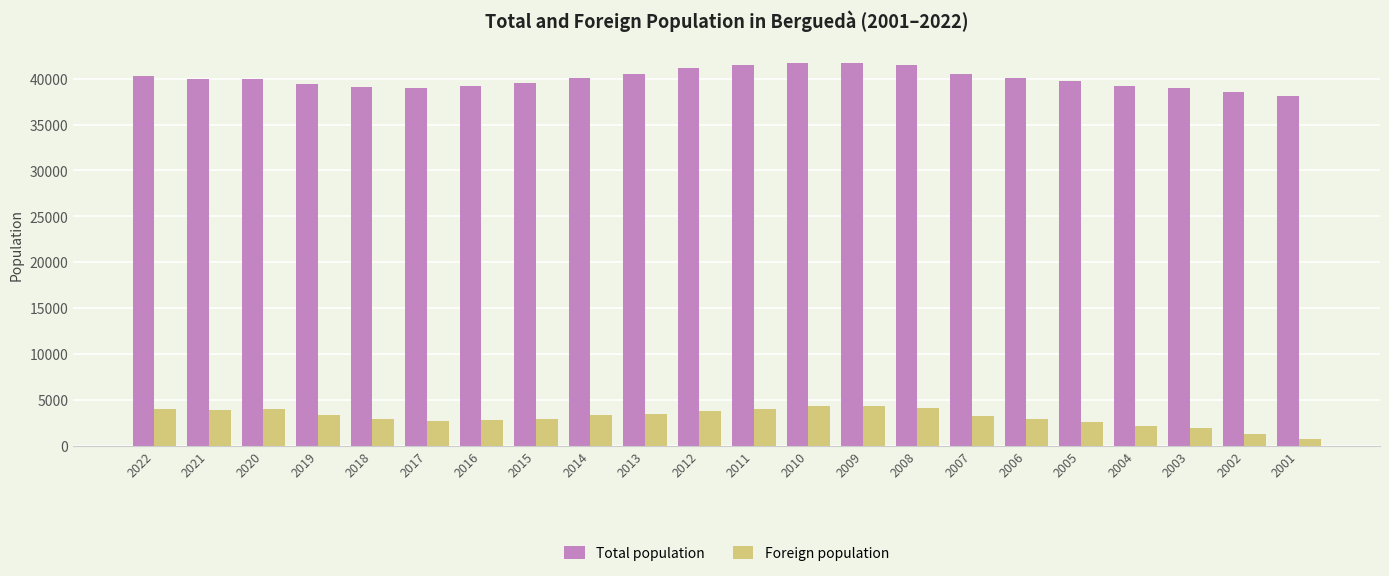

List the series in order of their overall mean, lowest first.

Foreign population, Total population